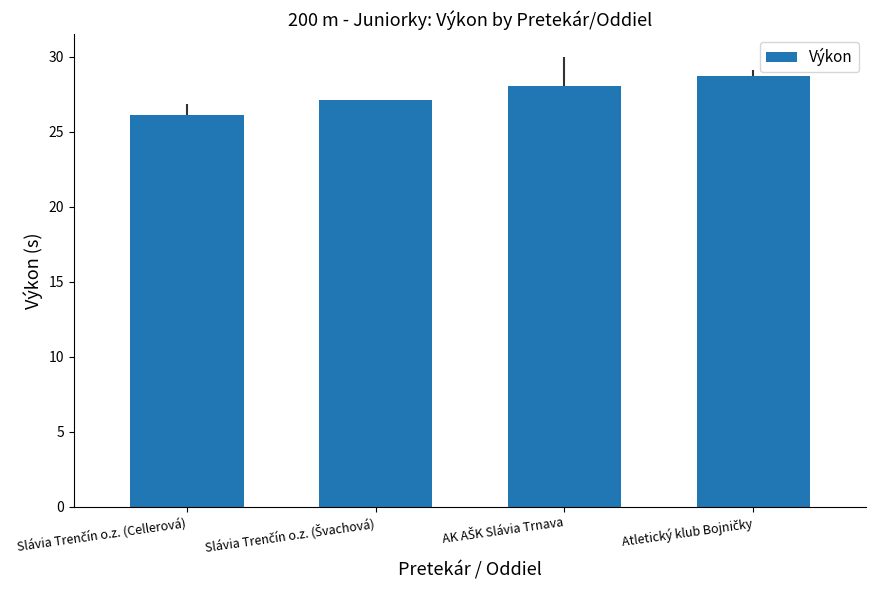

What is the value of the 4th bar from the left?

28.7